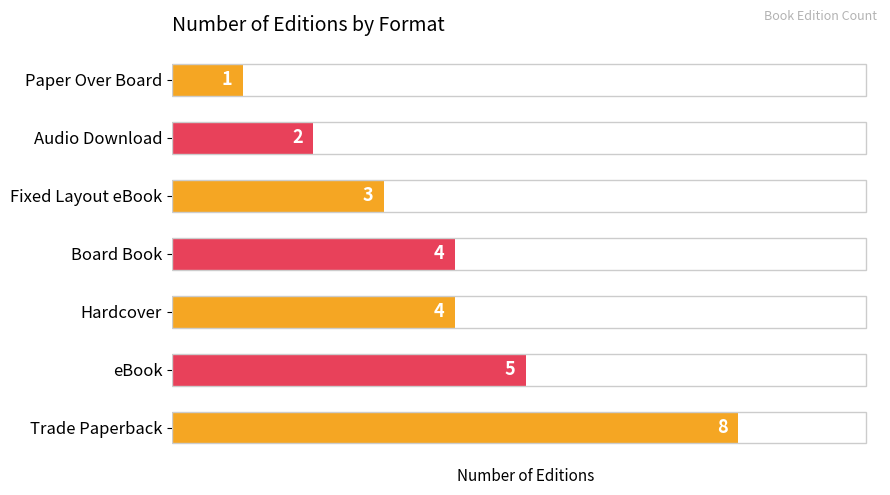

The chart shows a value of 1 at Audio Download. True or false?

False